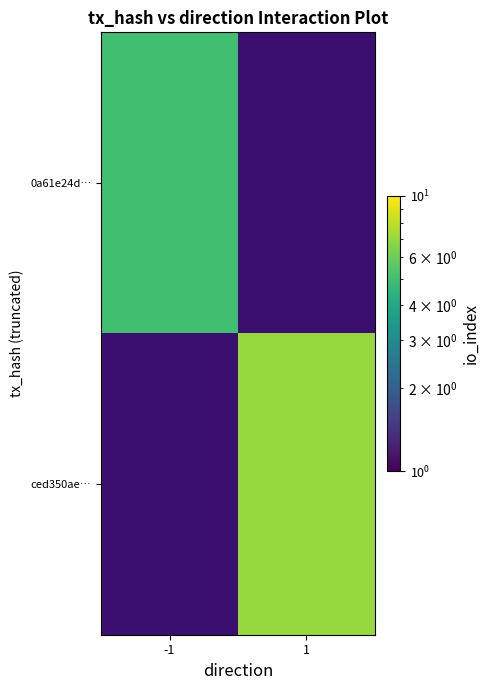

List the series in order of their overall mean, lowest first.

0a61e24d…, ced350ae…